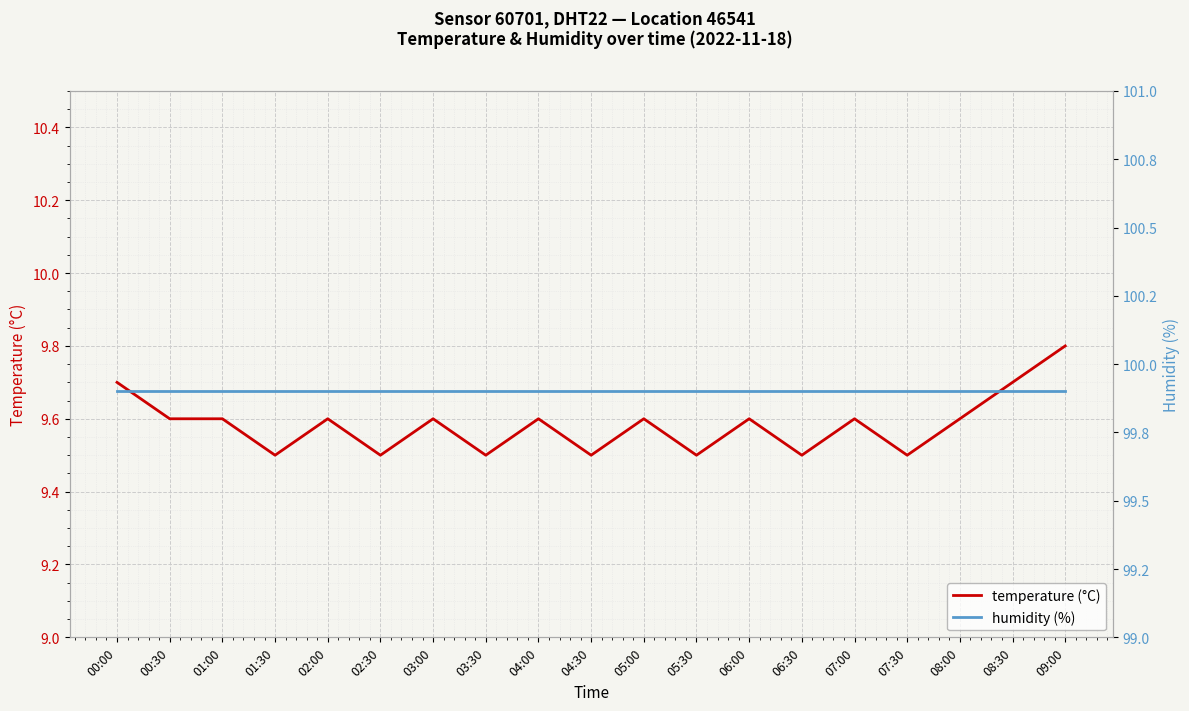

Does the chart display data point markers on the line(s)?

No